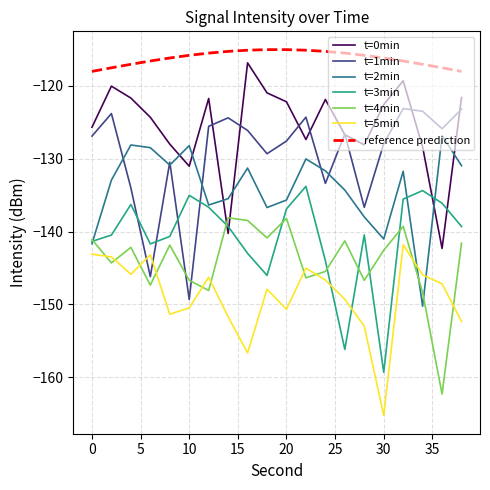

What is the highest value of the t=3min series?

-133.8